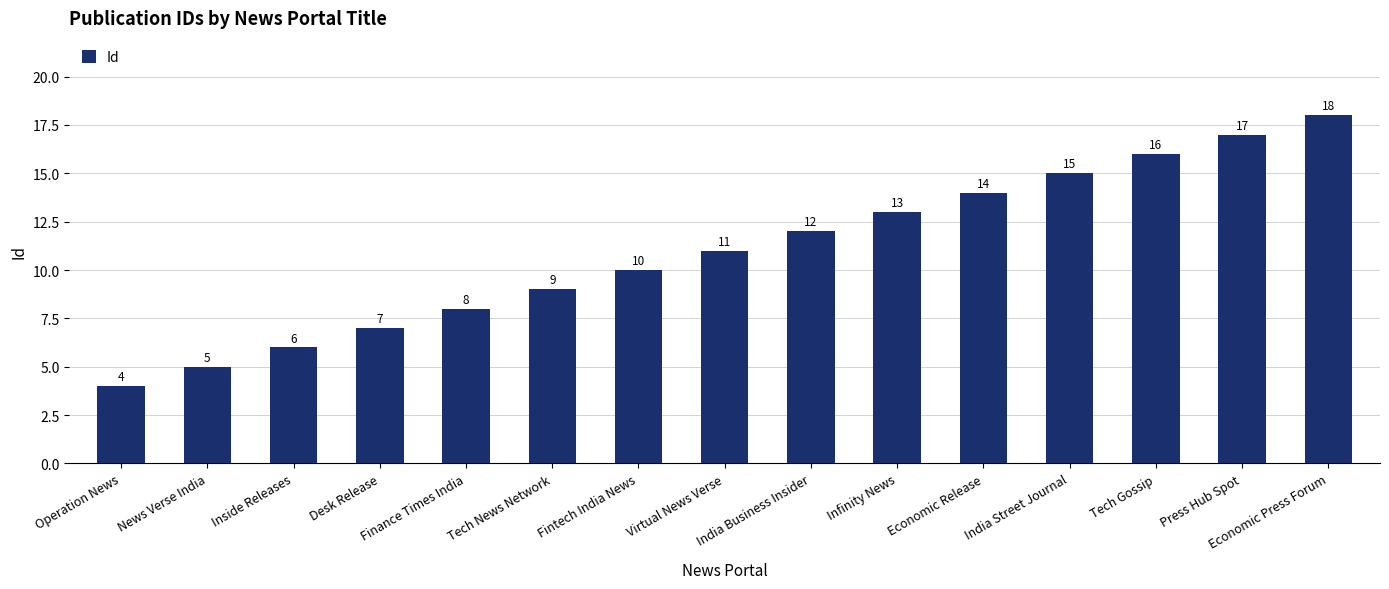

What is the label of the 9th bar from the right?

Fintech India News